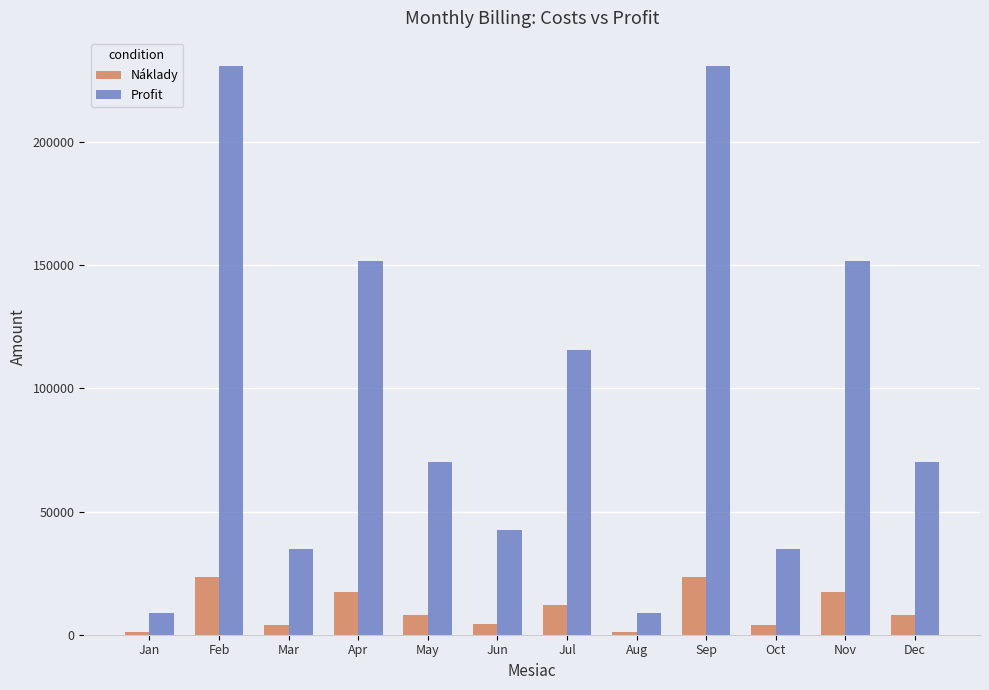

What is the maximum value shown in the chart?

230670